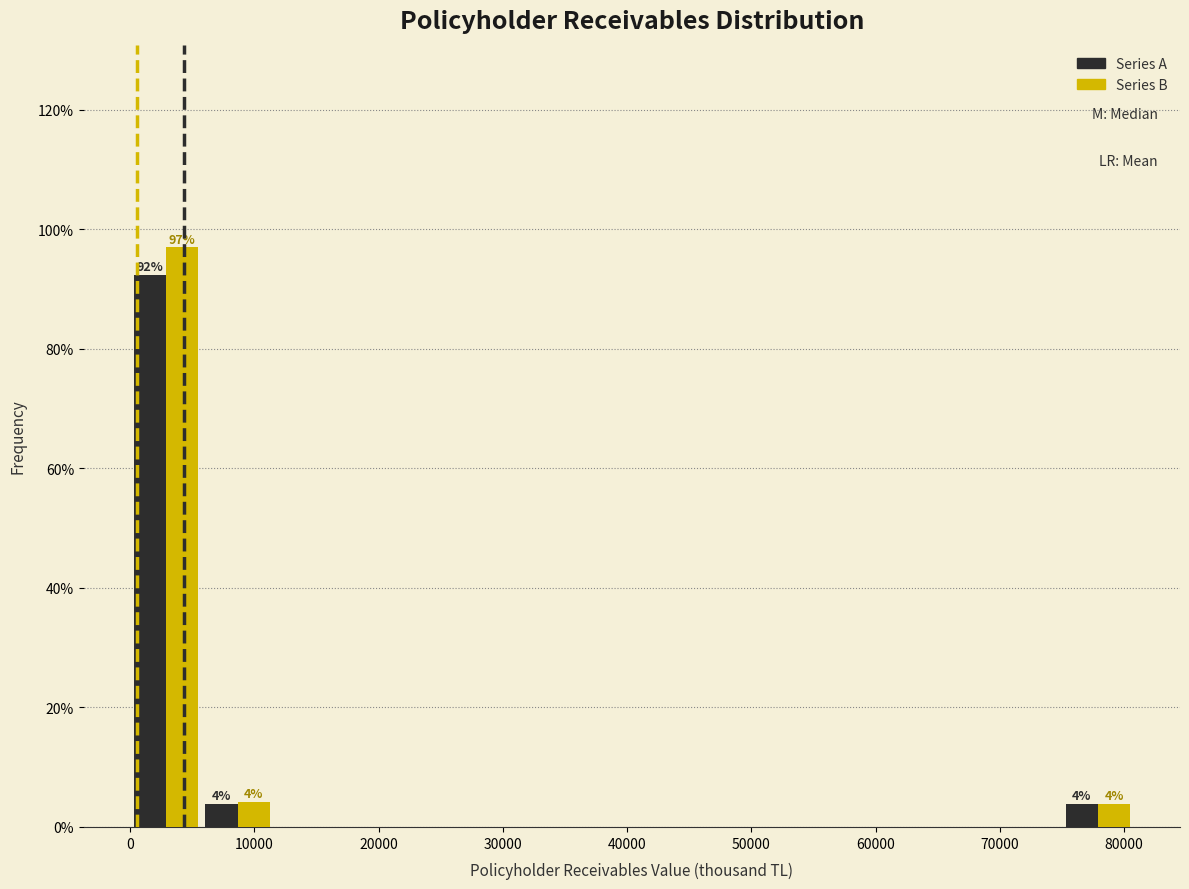

In the Series B series, which range on the x-axis has the tallest bar?

0 to 6000